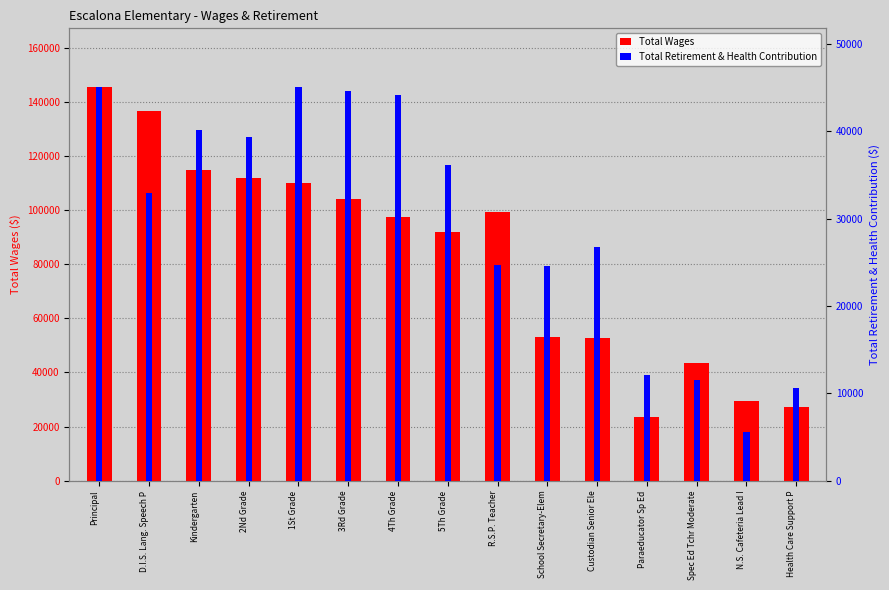

What is the spread (max minus min) of values at R.S.P. Teacher?

74479